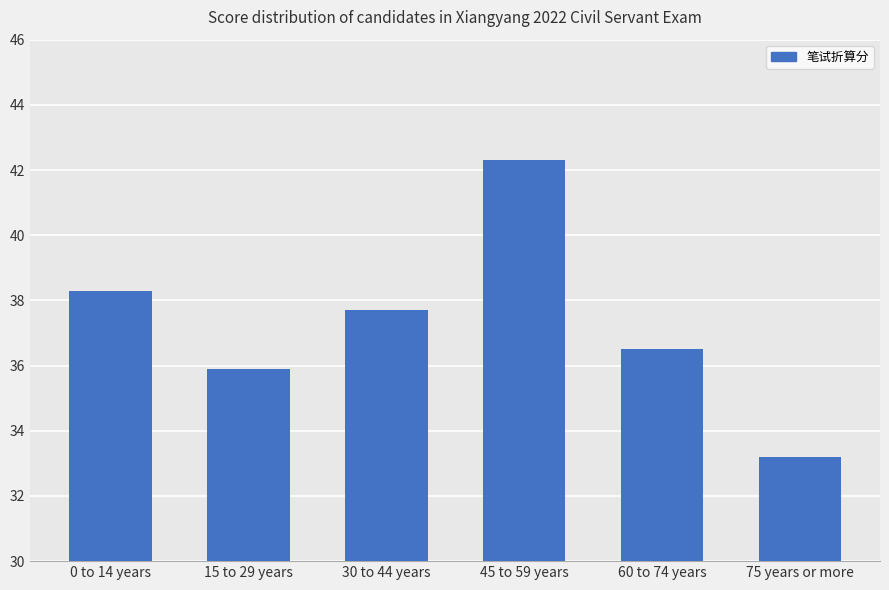

The chart shows a value of 37.7 at 30 to 44 years. True or false?

True